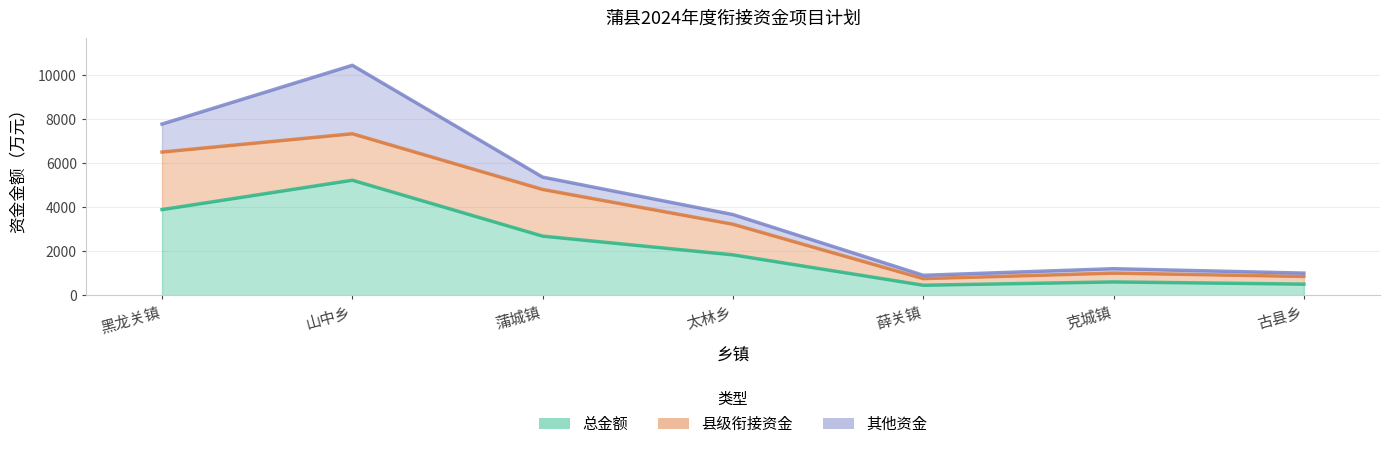

What is the spread (max minus min) of values at 山中乡?

3110